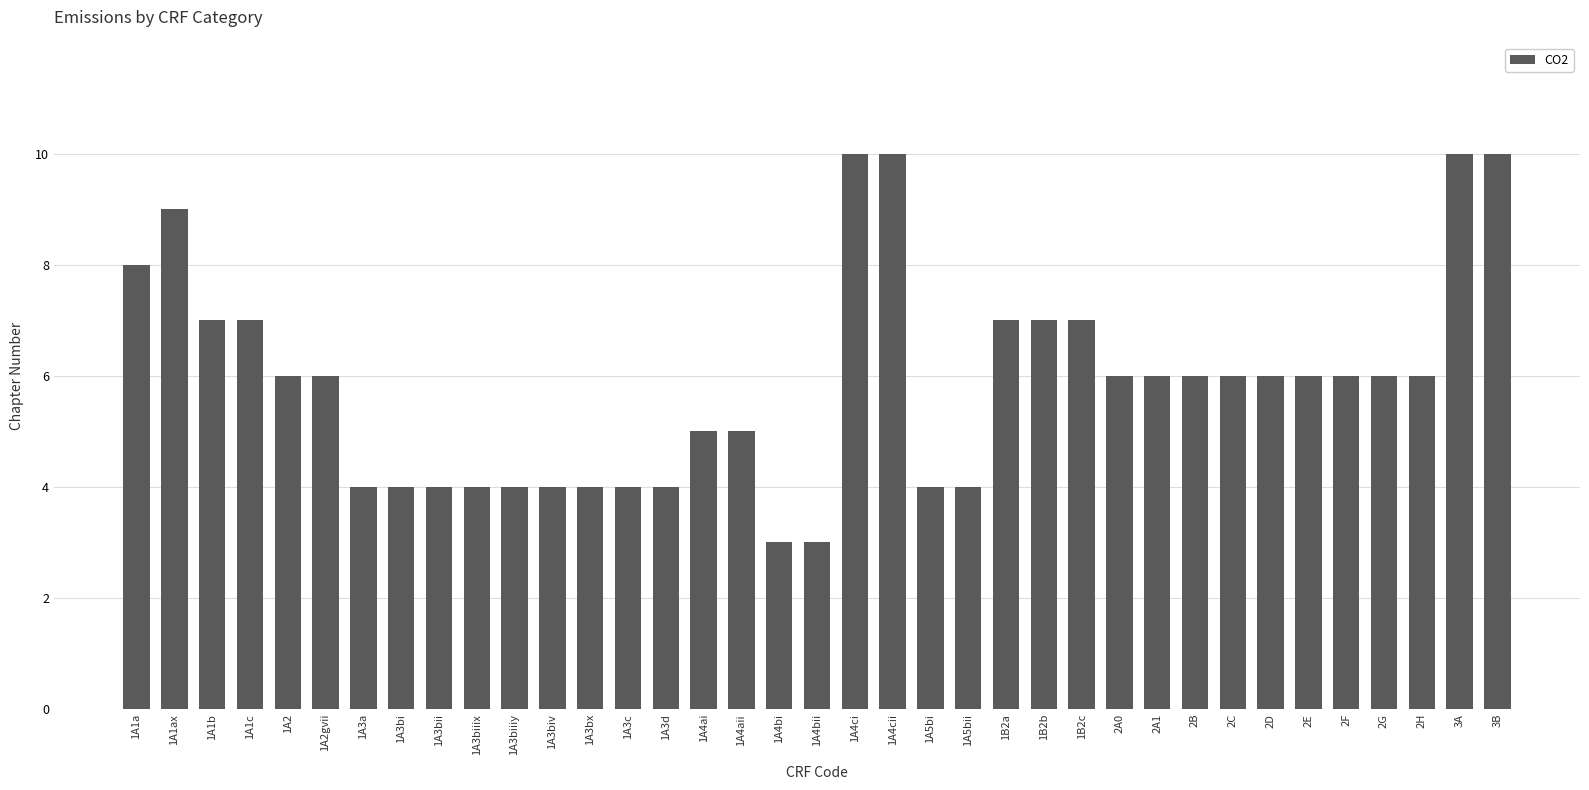

What is the minimum value shown in the chart?

3